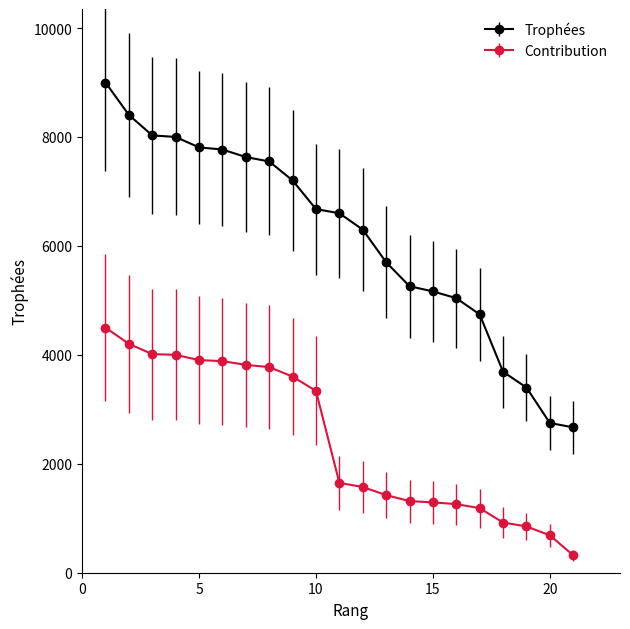

Which series has the largest range (max minus min)?

Trophées